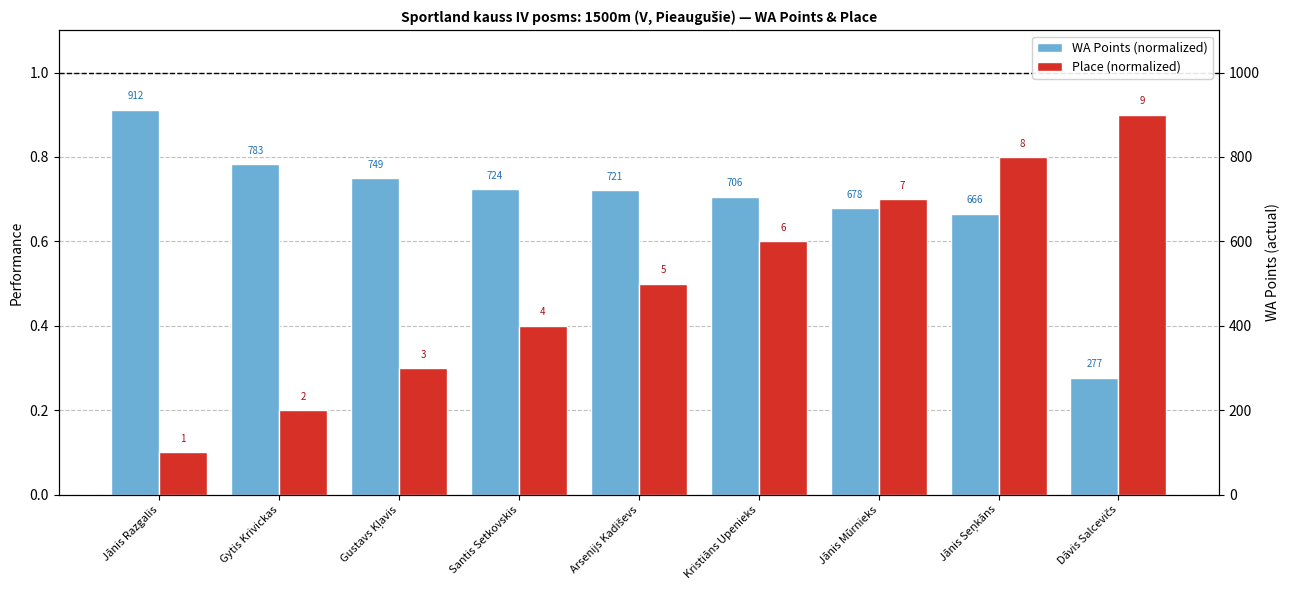

Count the WA Points (normalized) values in the range 0 to 1.

9